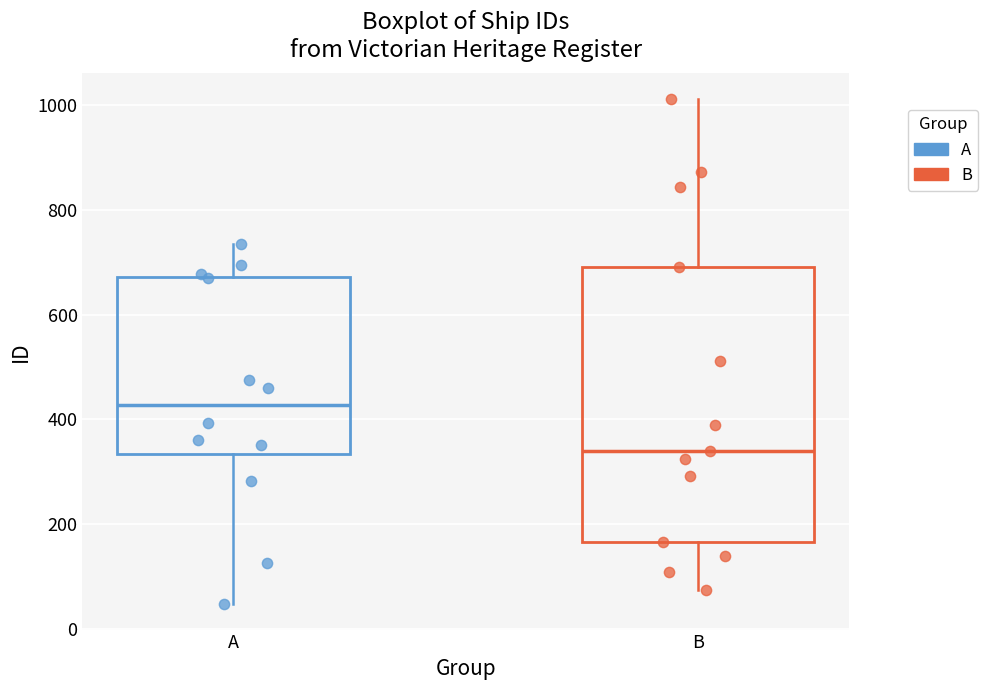

Reading left to right, transcribe this box plot: for each box, give where its median line is, the range the box spans, and where its two whiskers end, as read against the y-axis. The values are not printed on the chart, so give them approximately, as read against the axis.

A: median 420, box 340 to 680, whiskers 40 to 740
B: median 340, box 160 to 700, whiskers 80 to 1020